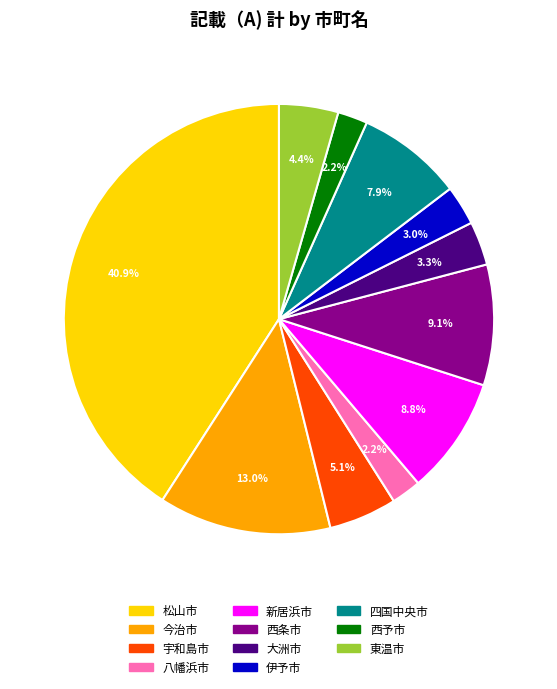

To the nearest percent, what is the average slice percentage?

9%